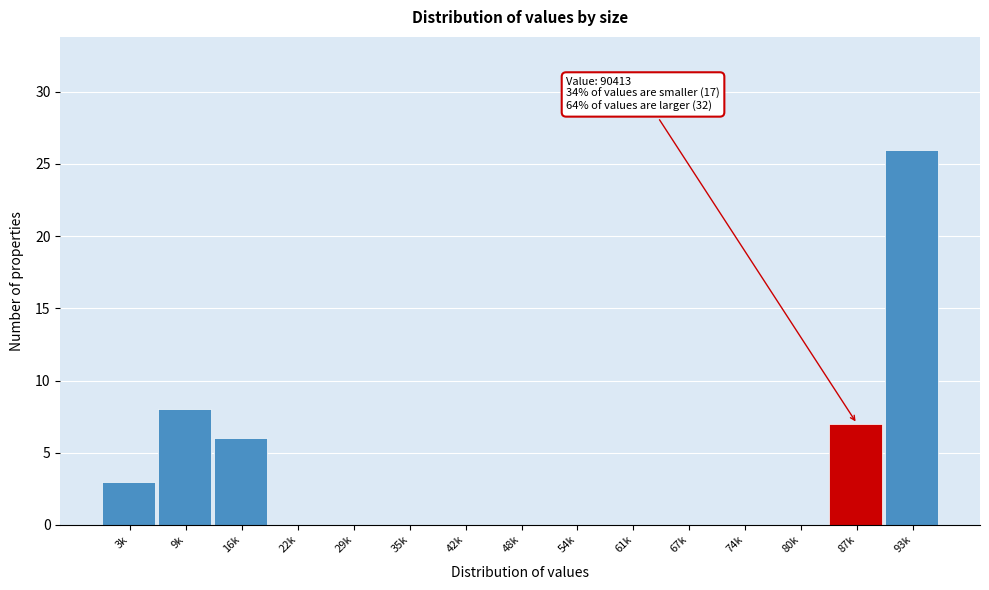

Reading right to left, what are all the values shown in this chart?

93k=26	87k=7	80k=0	74k=0	67k=0	61k=0	54k=0	48k=0	42k=0	35k=0	29k=0	22k=0	16k=6	9k=8	3k=3